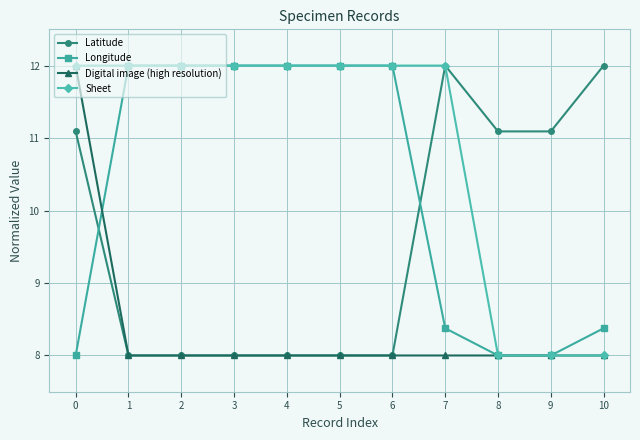

The Sheet series shows 15.9 at 3. True or false?

False